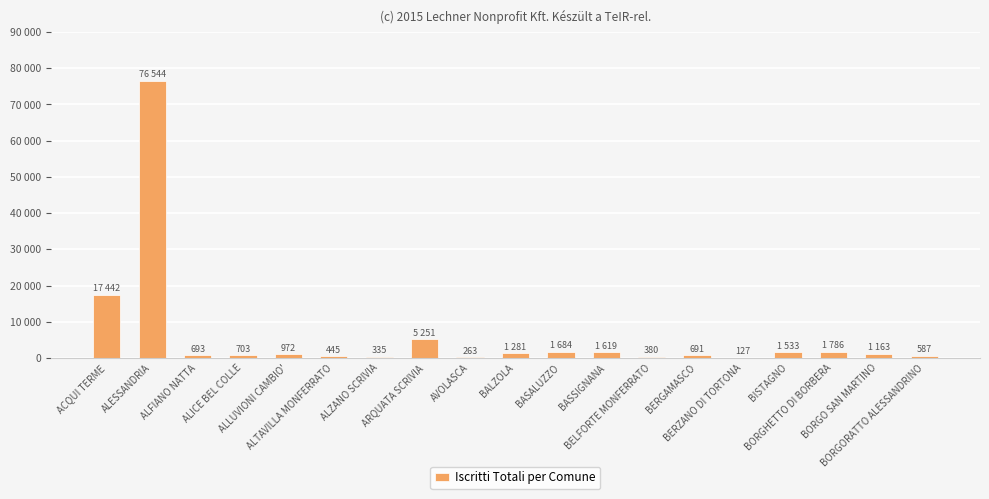

What position from the right is ALFIANO NATTA?

17